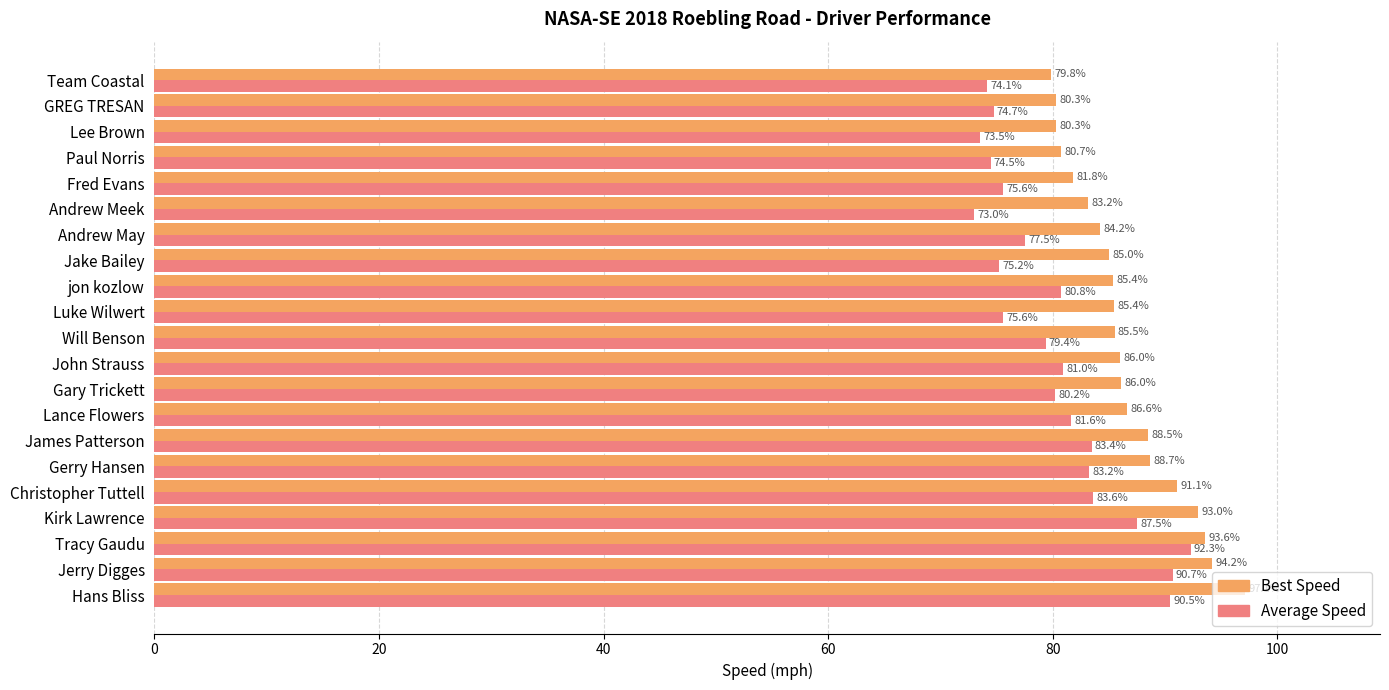

At how many categories does at least one series exceed 92?

4